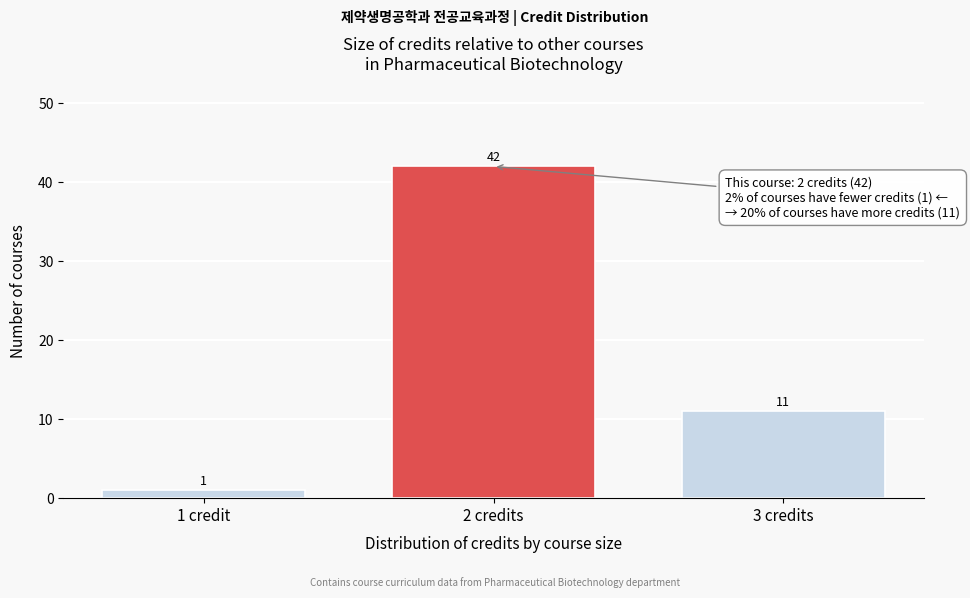

Reading left to right, list all the values displayed in this chart.

1	42	11